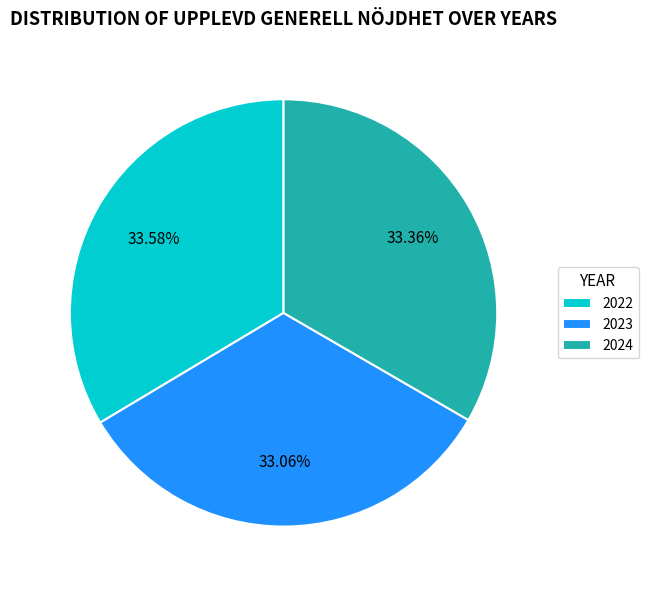

Is it true that 2024 is 33% of the pie?

True